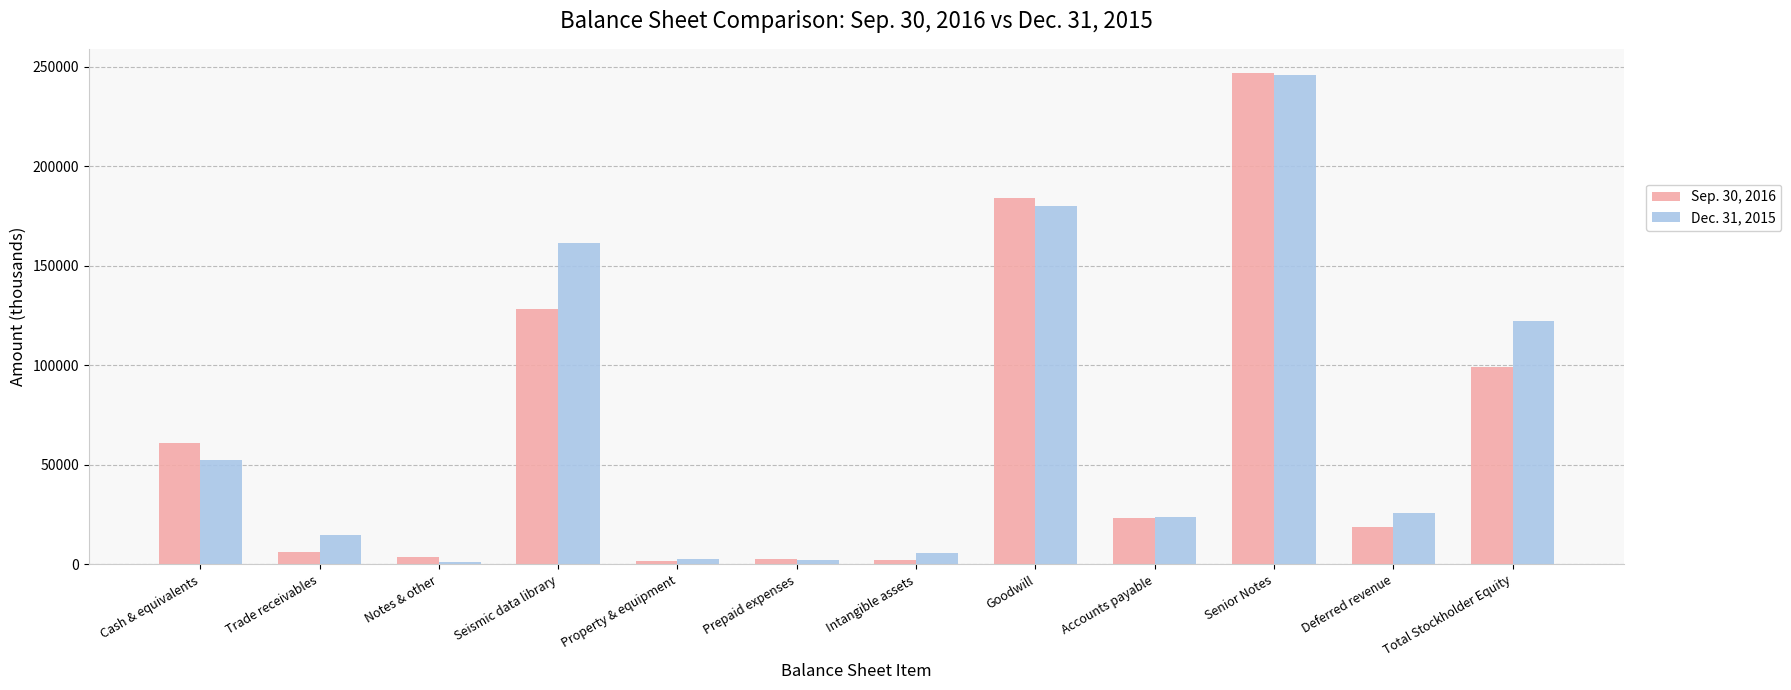

Rank the series by their maximum value, from lowest to highest.

Dec. 31, 2015, Sep. 30, 2016